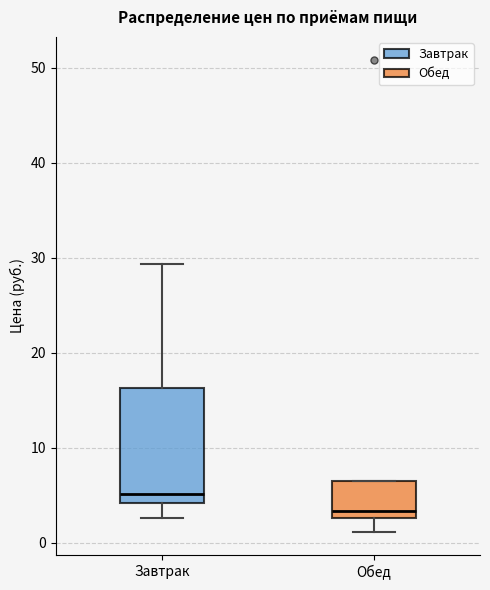

Reading left to right, transcribe this box plot: for each box, give where its median line is, the range the box spans, and where its two whiskers end, as read against the y-axis. The values are not printed on the chart, so give them approximately, as read against the axis.

Завтрак: median 5, box 4 to 16, whiskers 3 to 29
Обед: median 3 (just above the box's lower edge), box 3 to 7, whiskers 1 to 7